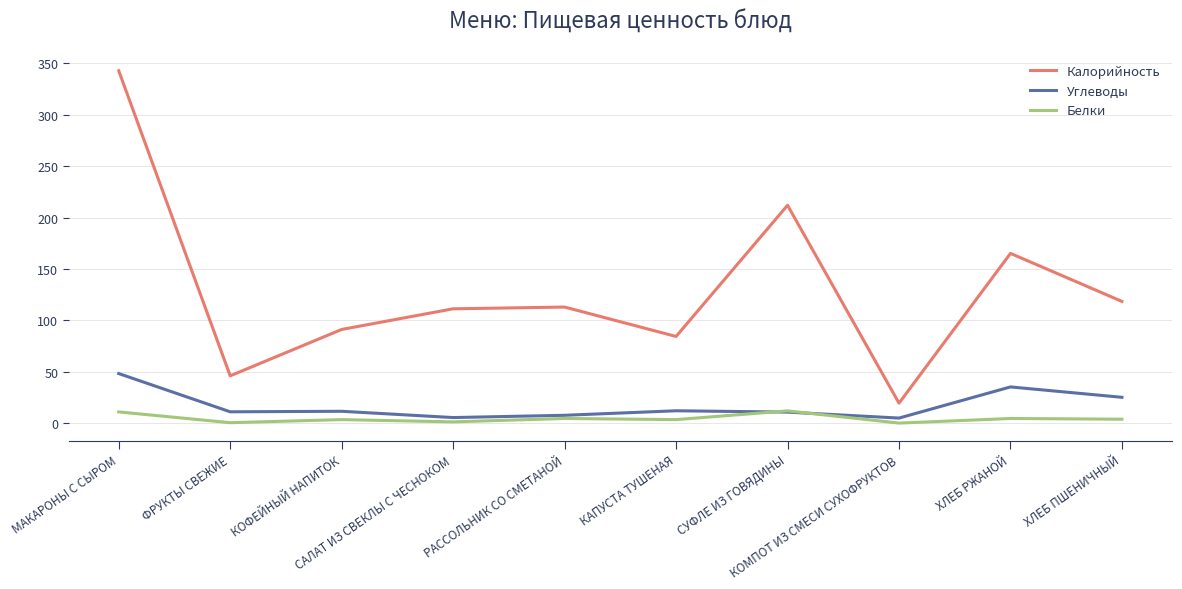

What are all the series names shown in the legend?

Калорийность, Углеводы, Белки